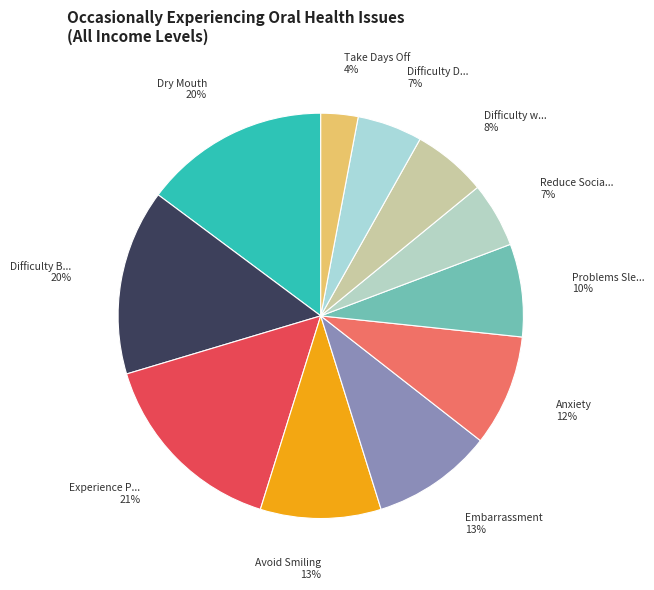

Do Difficulty with Speech and Difficulty Biting/Chewing together represent more than half of the pie?

No